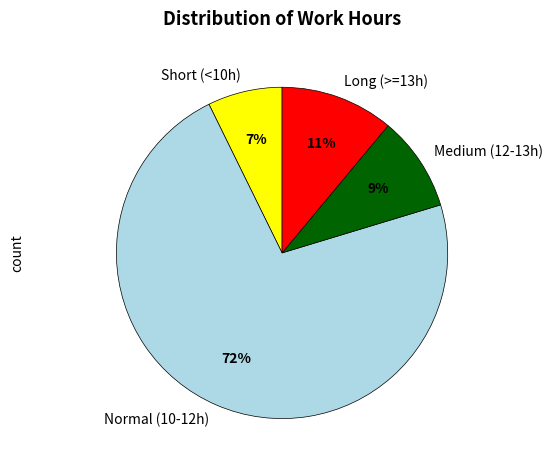

Is there a majority slice in this chart?

Yes